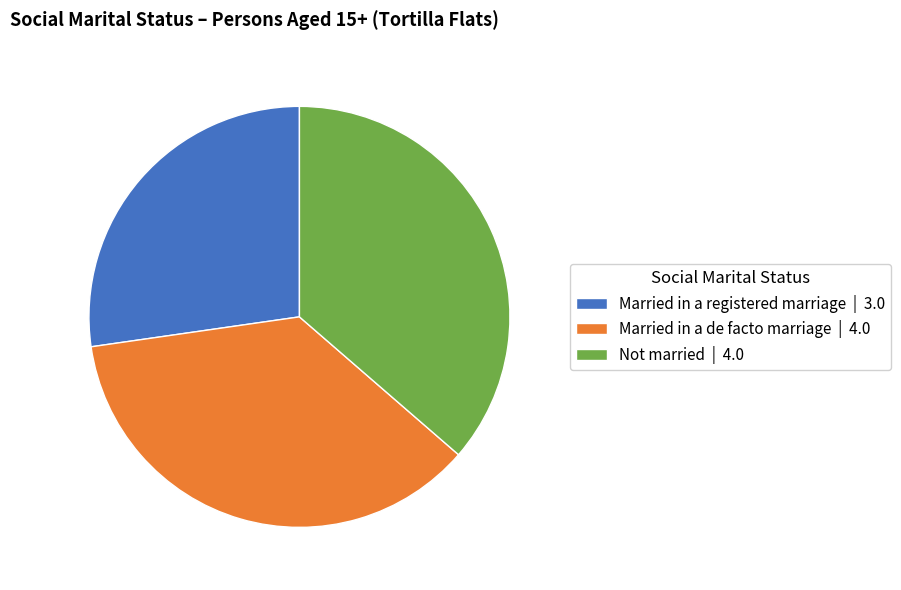

How many segments does this pie chart have?

3